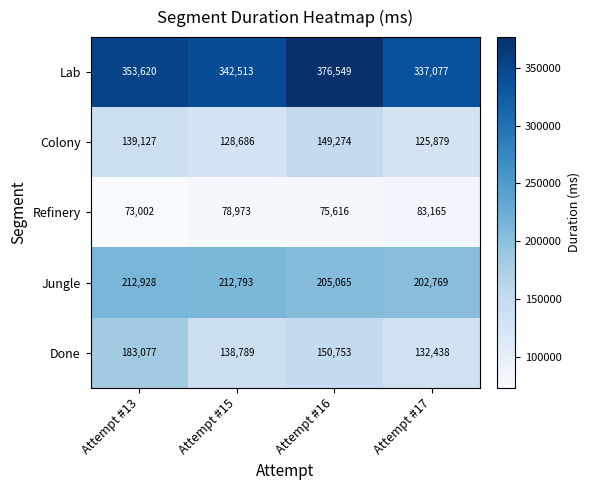

What is the sum of all Done values?

605057